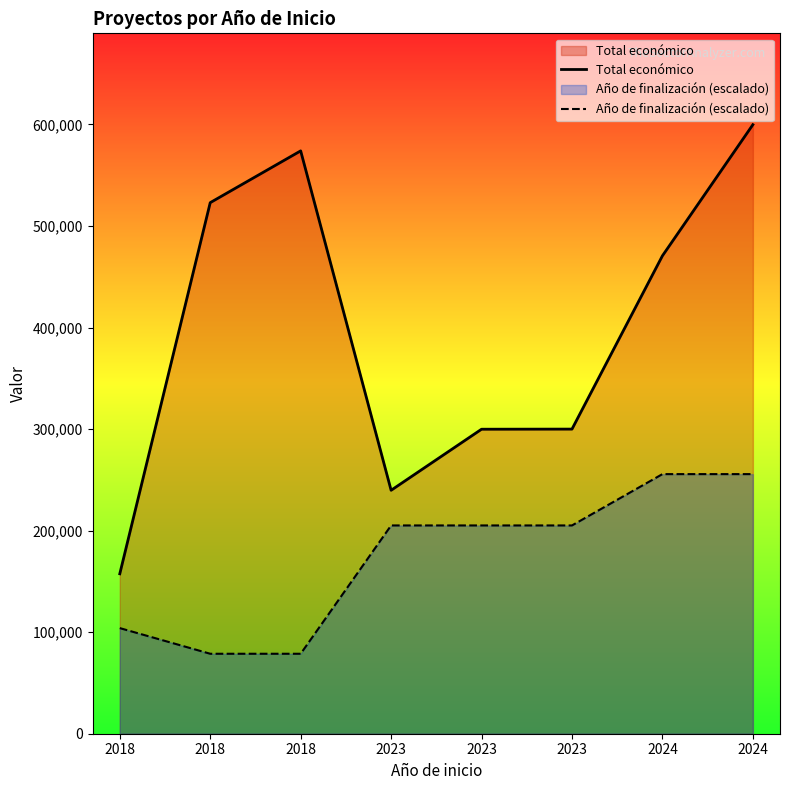

True or false: Total económico has more than 0 interior local peaks.

True